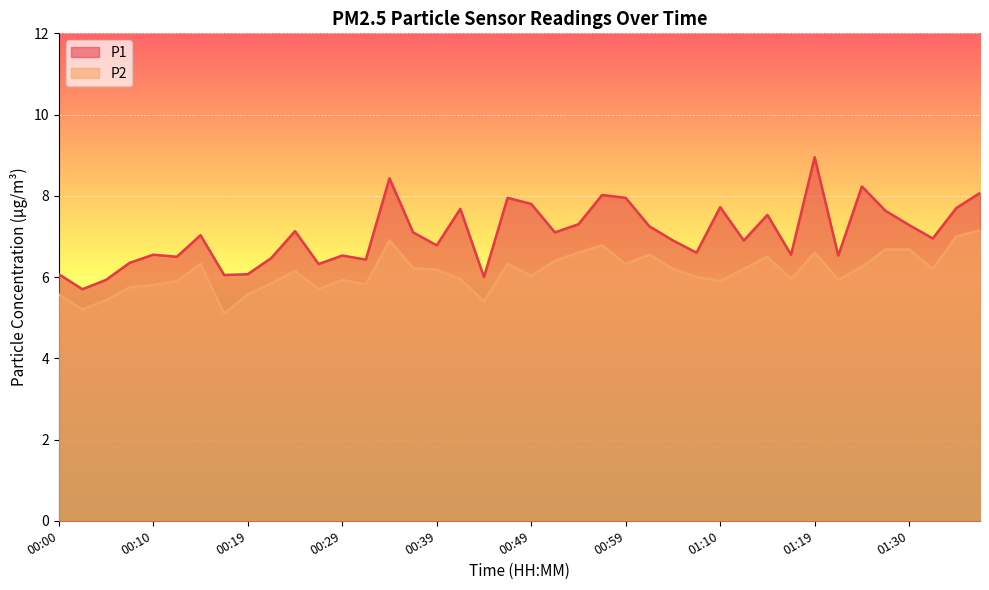

The P2 series shows 9.0 at 00:29. True or false?

False